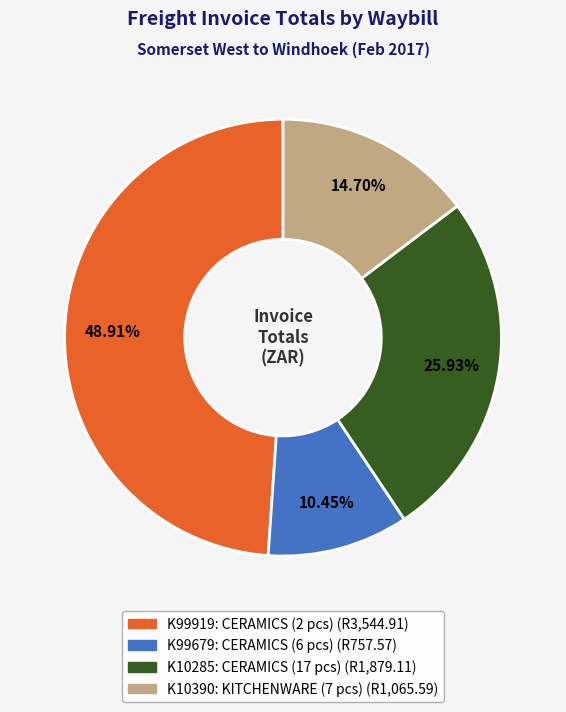

True or false: K10390 accounts for 4% of the total.

False